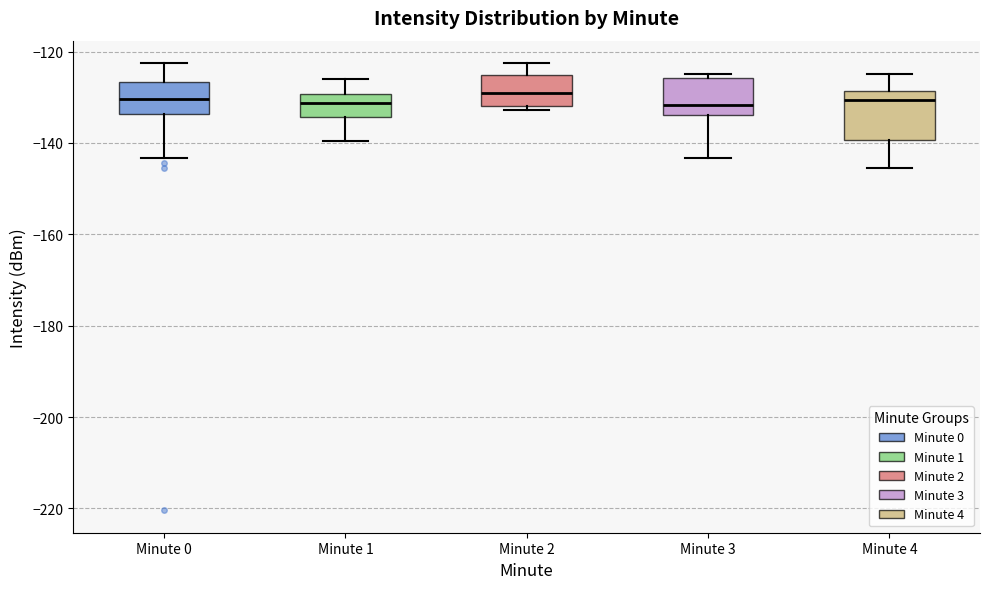

Reading left to right, transcribe this box plot: for each box, give where its median line is, the range the box spans, and where its two whiskers end, as read against the y-axis. The values are not printed on the chart, so give them approximately, as read against the axis.

Minute 0: median -130, box -134 to -126, whiskers -144 to -122
Minute 1: median -132, box -134 to -130, whiskers -140 to -126
Minute 2: median -130, box -132 to -126, whiskers -132 (just below the box's lower edge) to -122
Minute 3: median -132, box -134 to -126, whiskers -144 to -124
Minute 4: median -130, box -140 to -128, whiskers -146 to -124